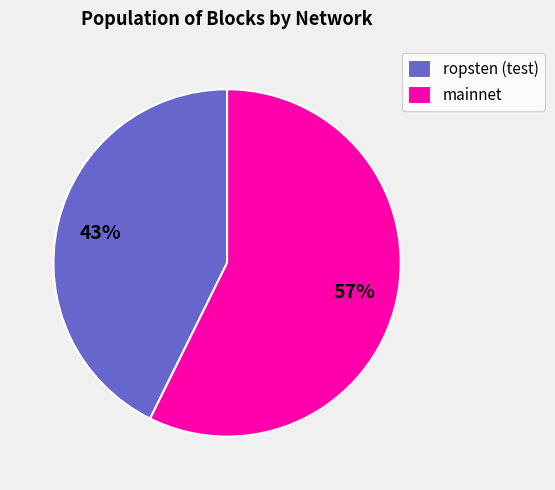

Between ropsten (test) and mainnet, which is larger?

mainnet